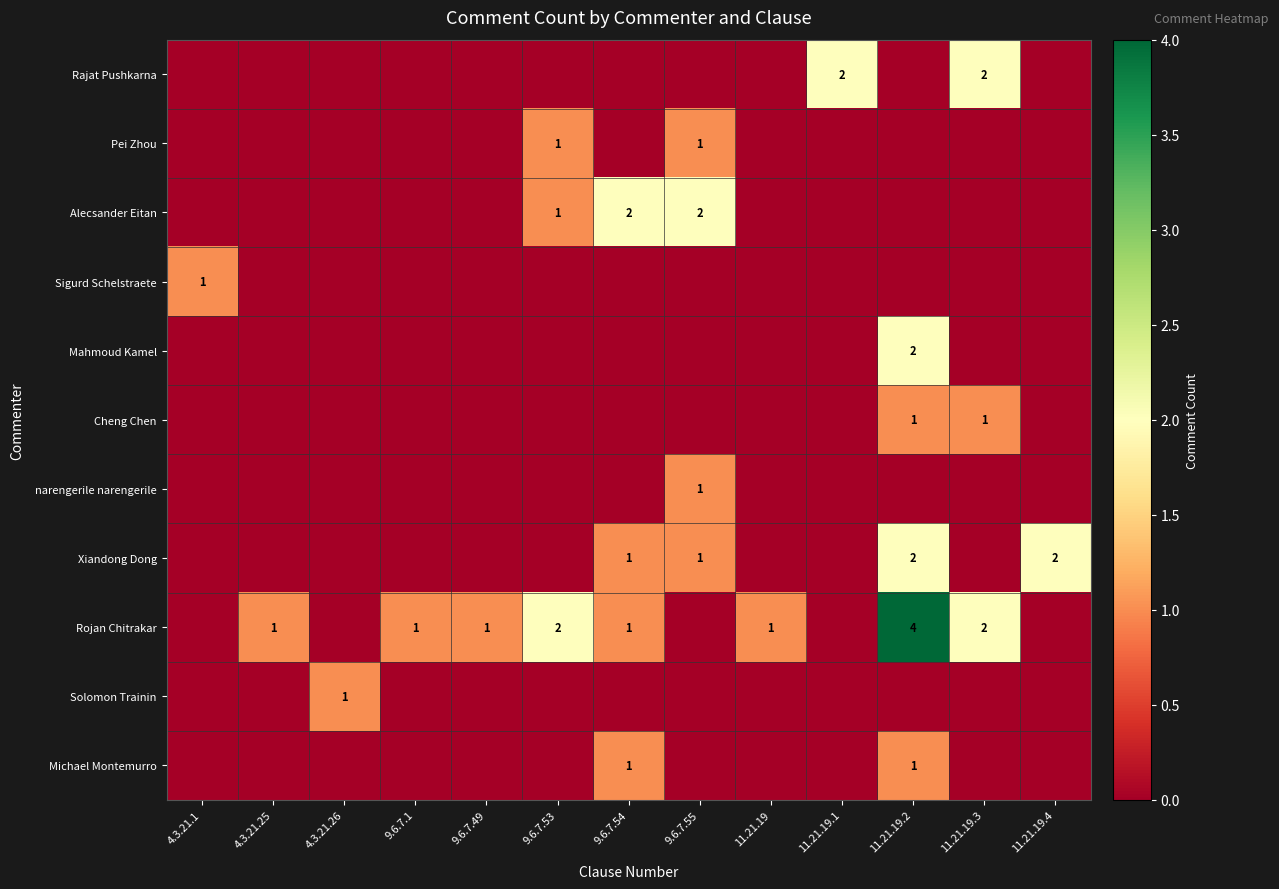

Which has a higher value, 9.6.7.55 or 11.21.19.2?

9.6.7.55